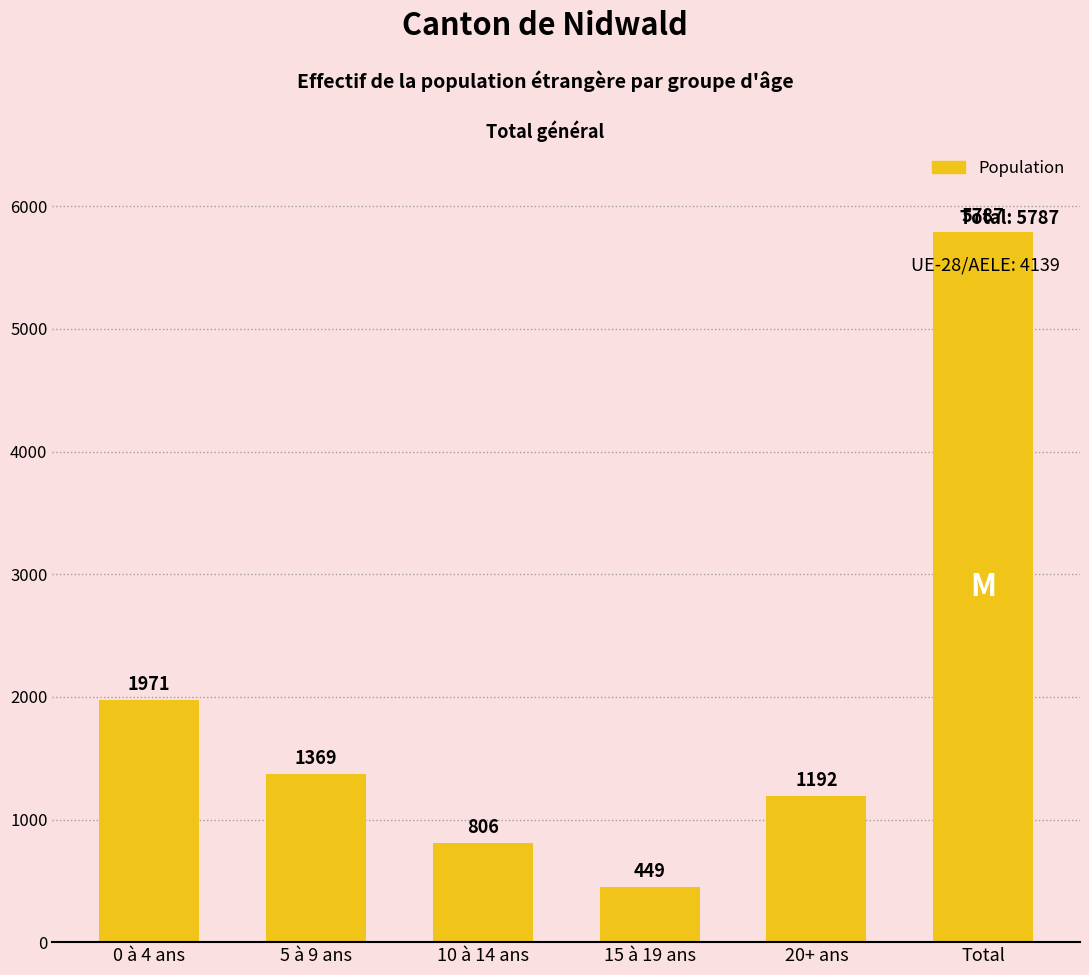

How many data points are less than 1369?

3